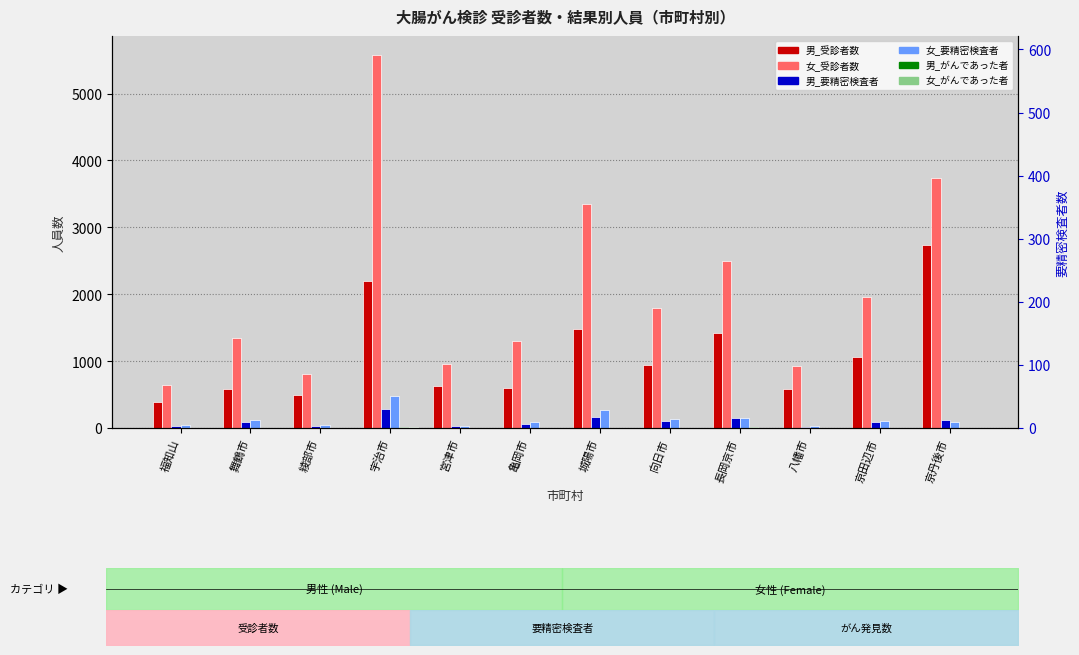

At which category is the sum across all series the highest?

宇治市